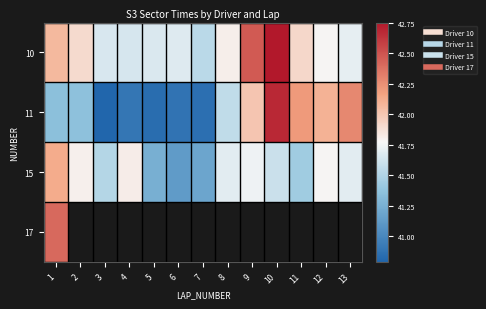

How many series are shown in this chart?

4